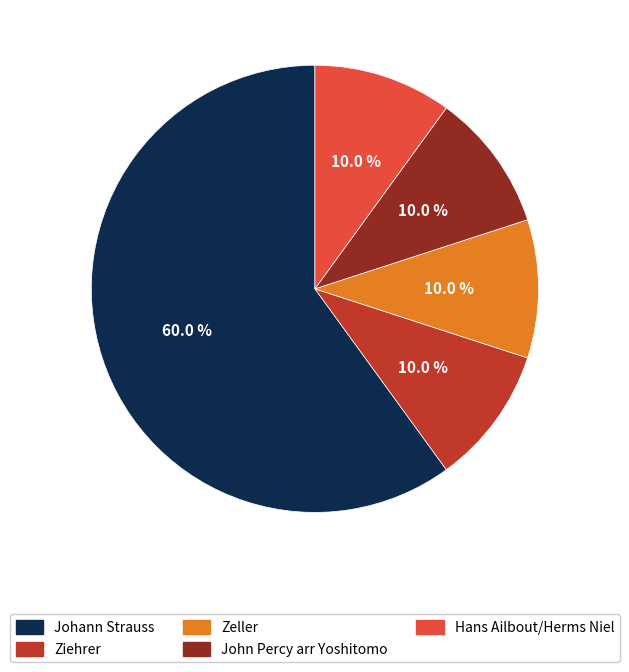

To the nearest percent, what percentage of the pie is Zeller?

10%